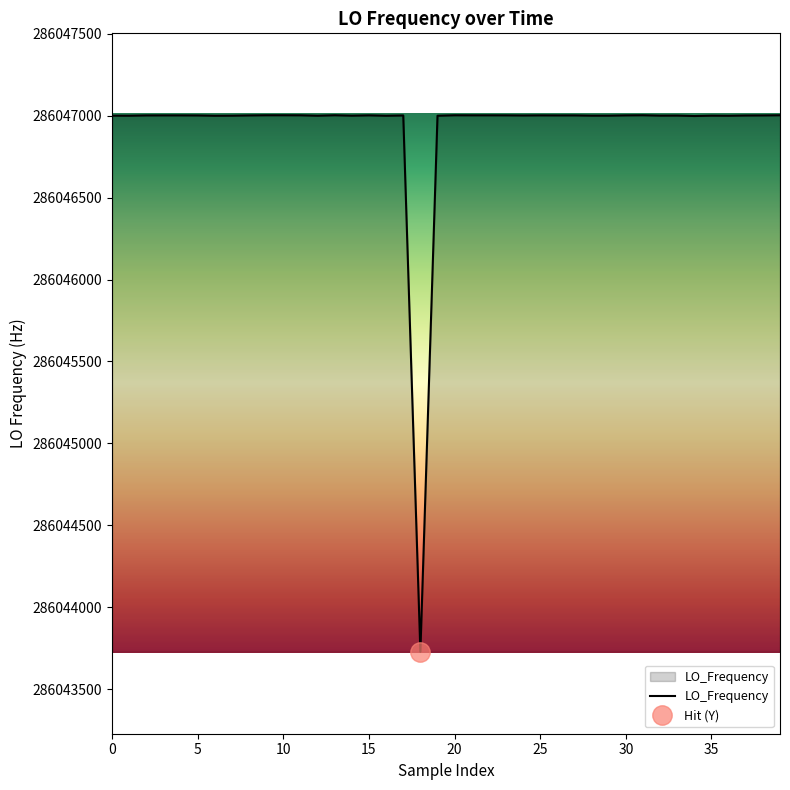

What is the lowest value of the LO_Frequency series?

286043727.5